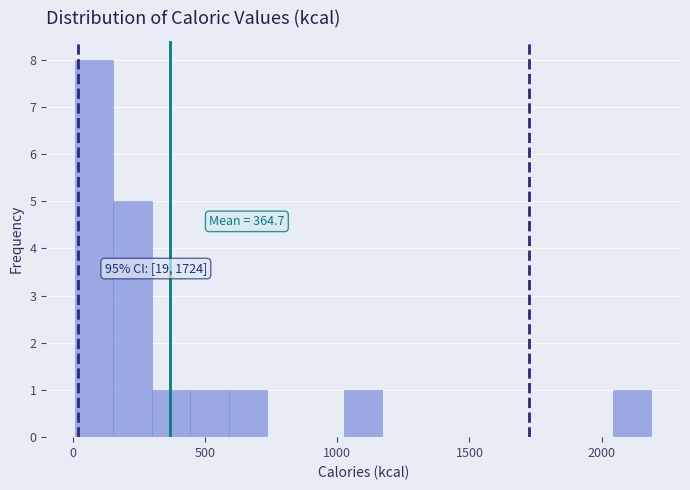

Read against the x-axis, roughly where is the centre of the tallest bar?

100